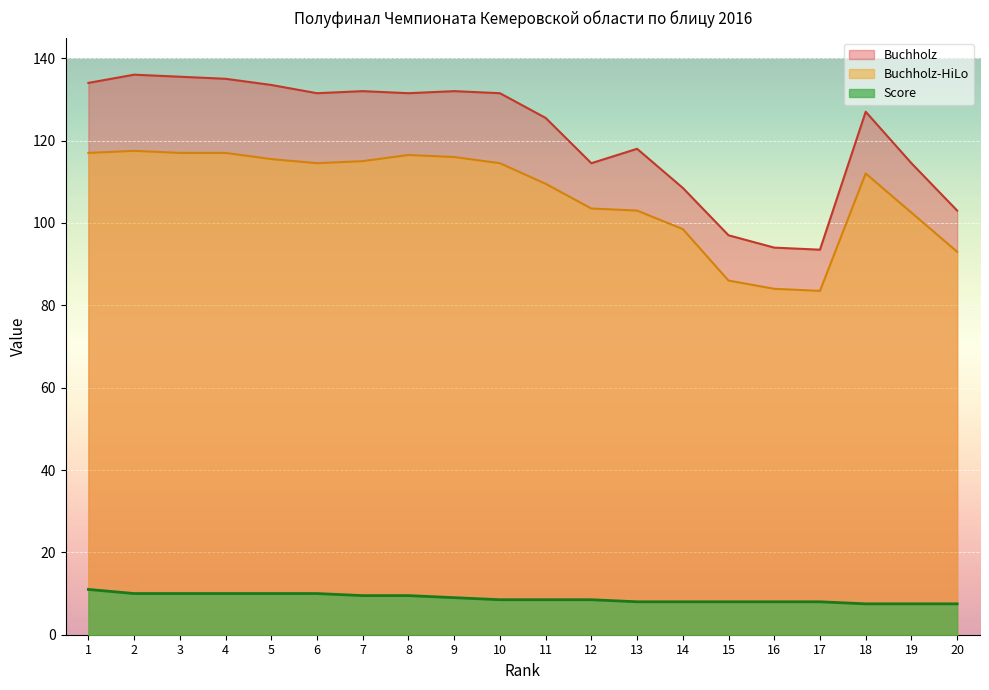

Count the Score values in the range 8 to 10.

16